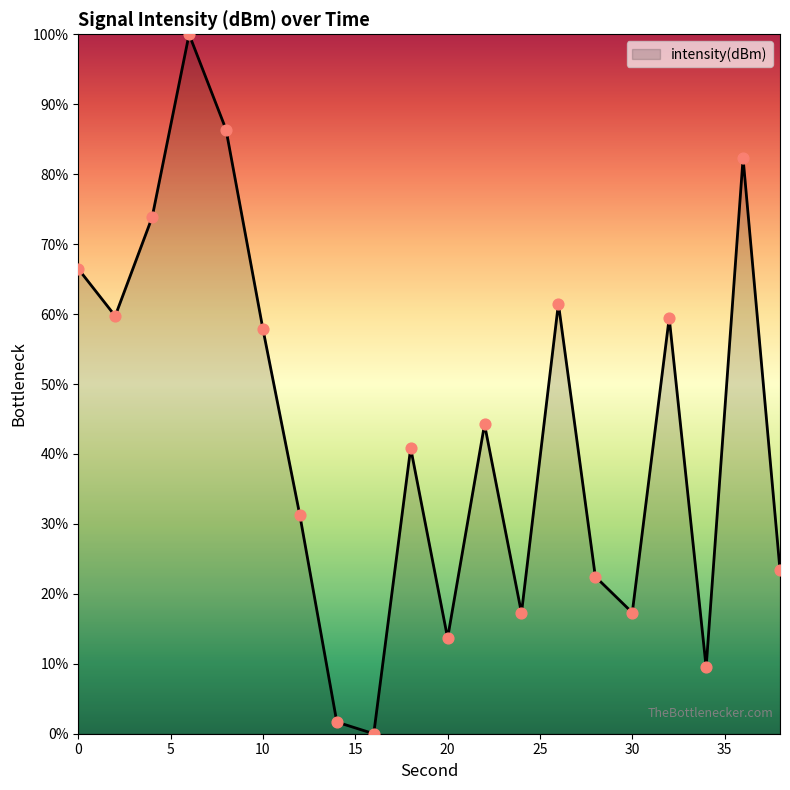

What is the difference between the maximum and minimum values?

100.0